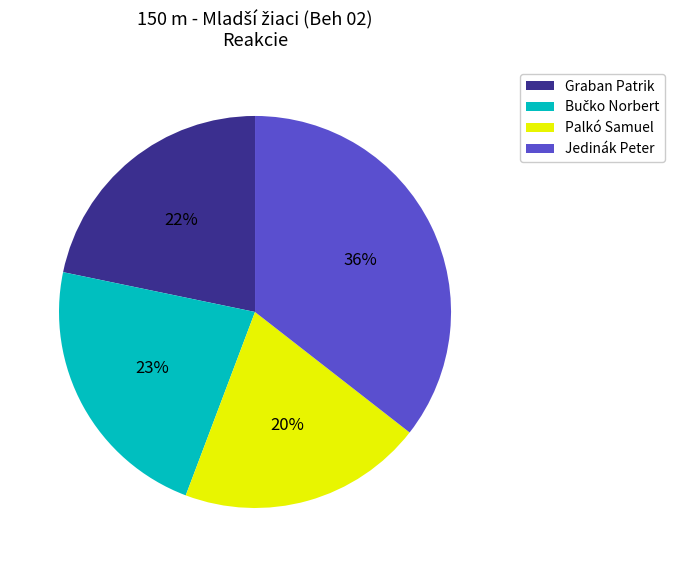

Does Palkó Samuel represent more than half of the total?

No